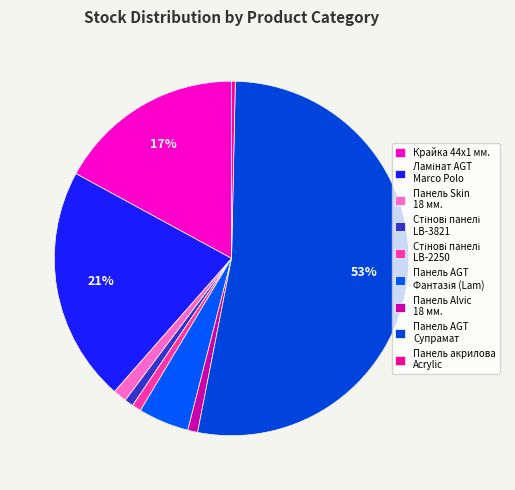

How many segments does this pie chart have?

9